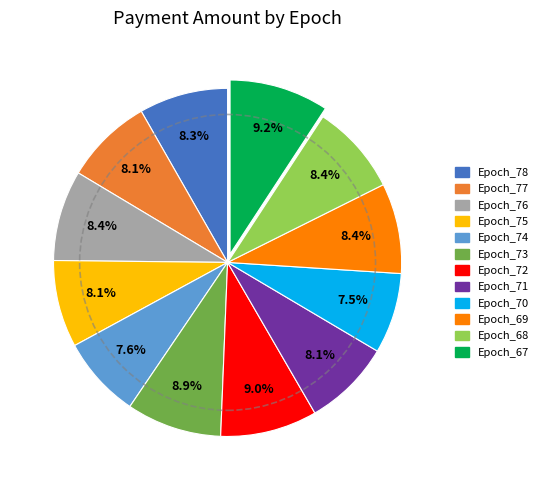

Is it true that Epoch_77 is 1% of the pie?

False